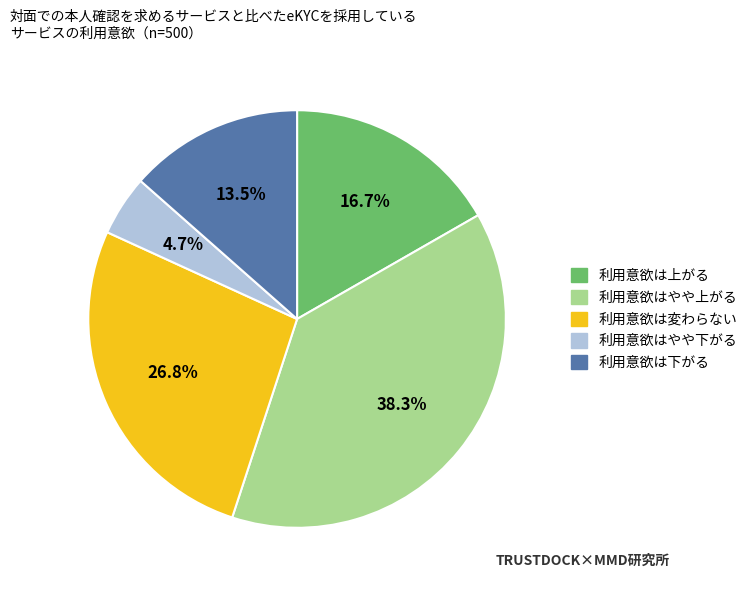

Combined, what portion of the pie is 利用意欲はやや上がる and 利用意欲は下がる?

51.8%